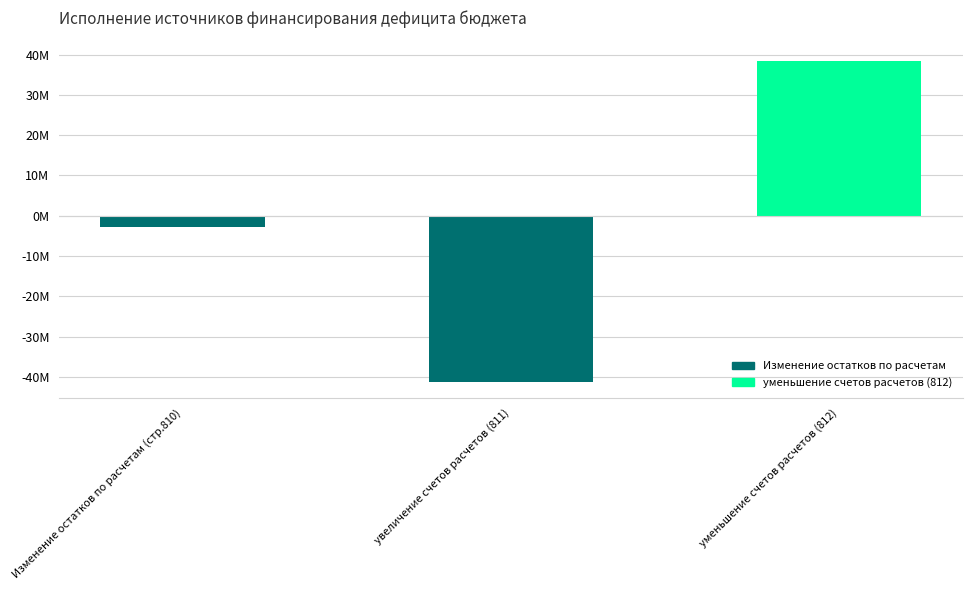

Does the chart contain any negative values?

Yes